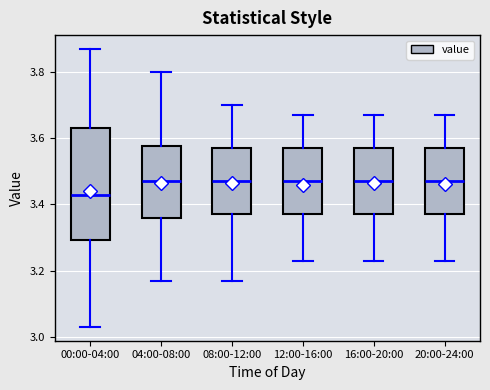

Reading left to right, read every box against the y-axis: the position of its median line, the range the box covers, and the ends of its whiskers. The values are not printed on the chart, so give them approximately, as read against the axis.

00:00-04:00: median 3.44, box 3.30 to 3.64, whiskers 3.04 to 3.88
04:00-08:00: median 3.48, box 3.36 to 3.58, whiskers 3.18 to 3.80
08:00-12:00: median 3.48, box 3.38 to 3.58, whiskers 3.18 to 3.70
12:00-16:00: median 3.48, box 3.38 to 3.58, whiskers 3.24 to 3.68
16:00-20:00: median 3.48, box 3.38 to 3.58, whiskers 3.24 to 3.68
20:00-24:00: median 3.48, box 3.38 to 3.58, whiskers 3.24 to 3.68